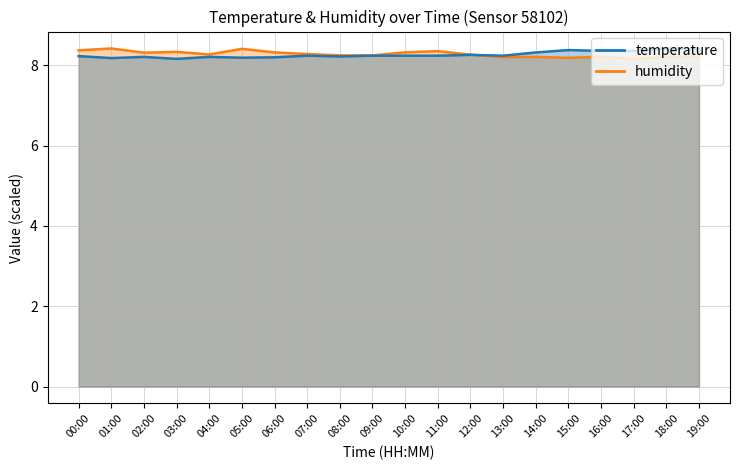

At 00:00, list the series in order from largest to smallest.

humidity, temperature